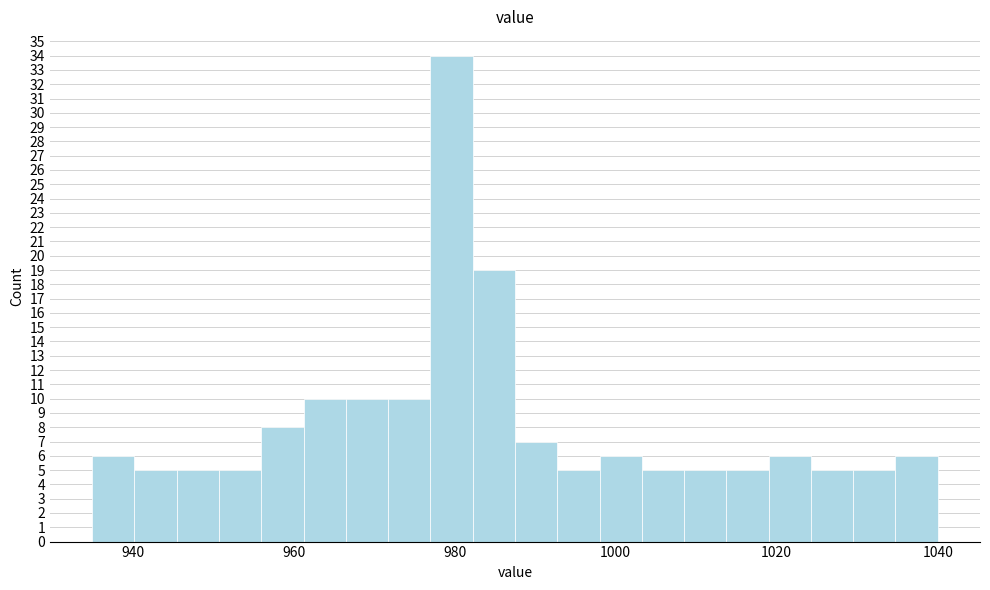

Around what value on the x-axis is the tallest bar? Give the approximate position of its centre, as read against the axis.

980